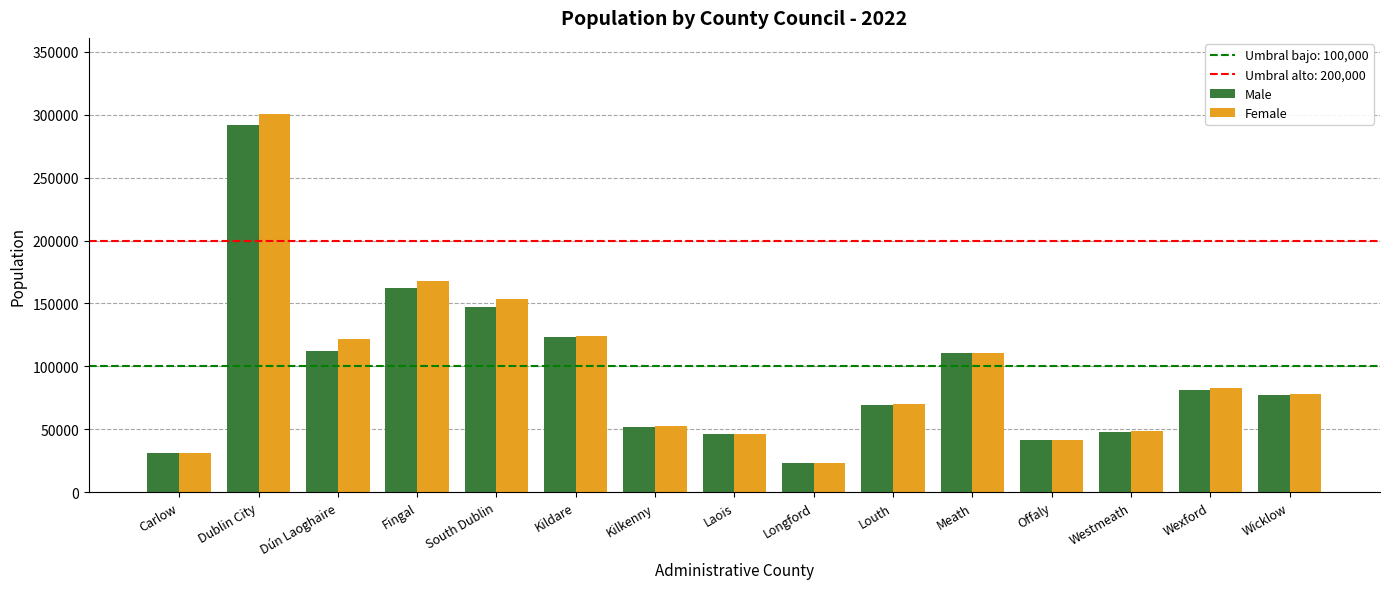

What is the total value across all series at Longford?

46751